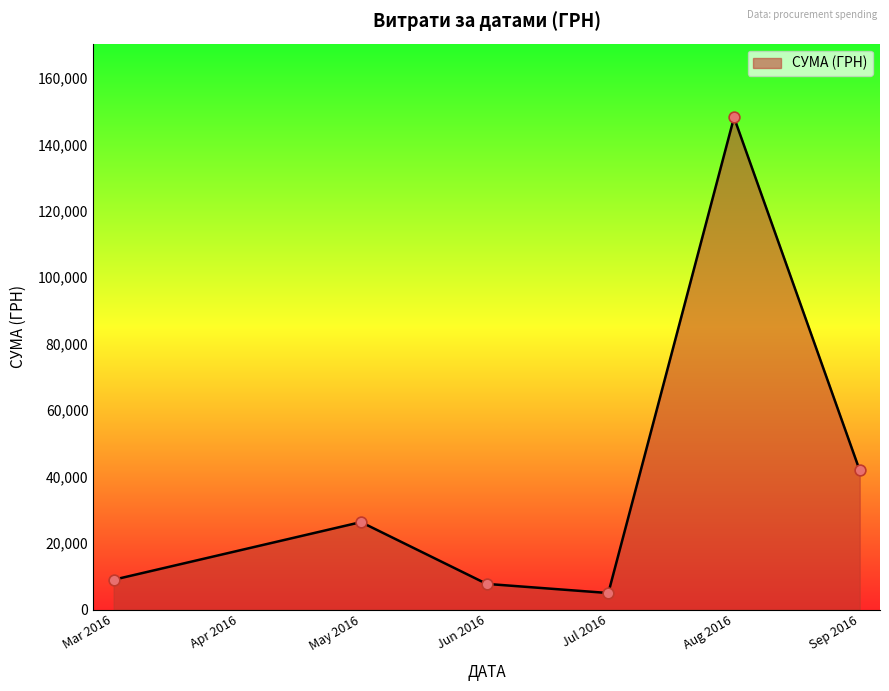

Between Sep 2016 and Jul 2016, which is larger?

Sep 2016